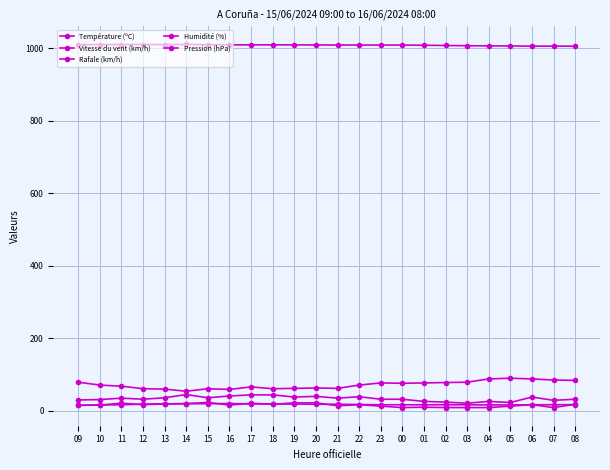

Reading left to right, list all the values displayed in this chart.

Température (ºC): 09=15.4	10=16.1	11=16.8	12=18.5	13=19.4	14=19.6	15=19.7	16=20.1	17=19.1	18=18.9	19=18.6	20=18.2	21=18.2	22=17.4	23=16.7	00=16.7	01=16.6	02=16.7	03=16.7	04=16.4	05=16.3	06=16.7	07=16.8	08=17.1
Vitesse du vent (km/h): 09=15.0	10=16.0	11=21.0	12=17.0	13=19.0	14=20.0	15=23.0	16=16.0	17=21.0	18=18.0	19=22.0	20=22.0	21=14.0	22=17.0	23=13.0	00=9.0	01=10.0	02=9.0	03=9.0	04=9.0	05=13.0	06=17.0	07=9.0	08=18.0
Rafale (km/h): 09=30.0	10=31.0	11=35.0	12=32.0	13=36.0	14=45.0	15=36.0	16=41.0	17=44.0	18=44.0	19=38.0	20=40.0	21=35.0	22=39.0	23=32.0	00=32.0	01=26.0	02=24.0	03=21.0	04=26.0	05=23.0	06=38.0	07=29.0	08=32.0
Humidité (%): 09=79.0	10=71.0	11=68.0	12=61.0	13=60.0	14=54.0	15=61.0	16=59.0	17=66.0	18=61.0	19=62.0	20=63.0	21=62.0	22=71.0	23=77.0	00=76.0	01=77.0	02=78.0	03=79.0	04=88.0	05=90.0	06=88.0	07=85.0	08=84.0
Pression (hPa): 09=1010.4	10=1010.5	11=1010.7	12=1010.7	13=1010.7	14=1010.8	15=1010.4	16=1009.9	17=1009.8	18=1009.9	19=1009.7	20=1009.5	21=1009.4	22=1009.3	23=1009.3	00=1009.3	01=1008.7	02=1008.1	03=1007.4	04=1007.0	05=1006.7	06=1006.2	07=1006.2	08=1006.1